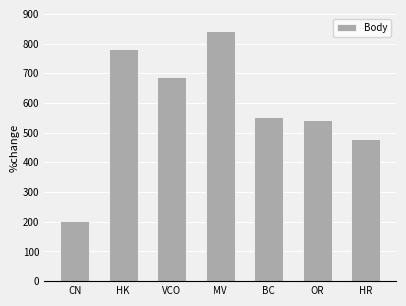

What is the change in value from CN to OR?

+339